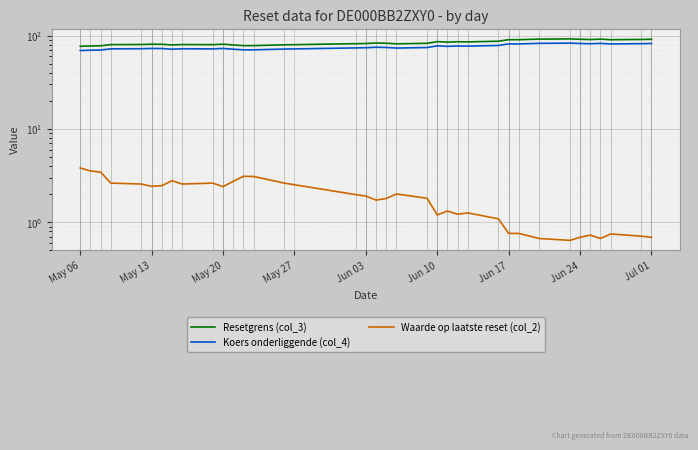

What is the value of the Koers onderliggende (col_4) point at the 25th from the left?

77.3